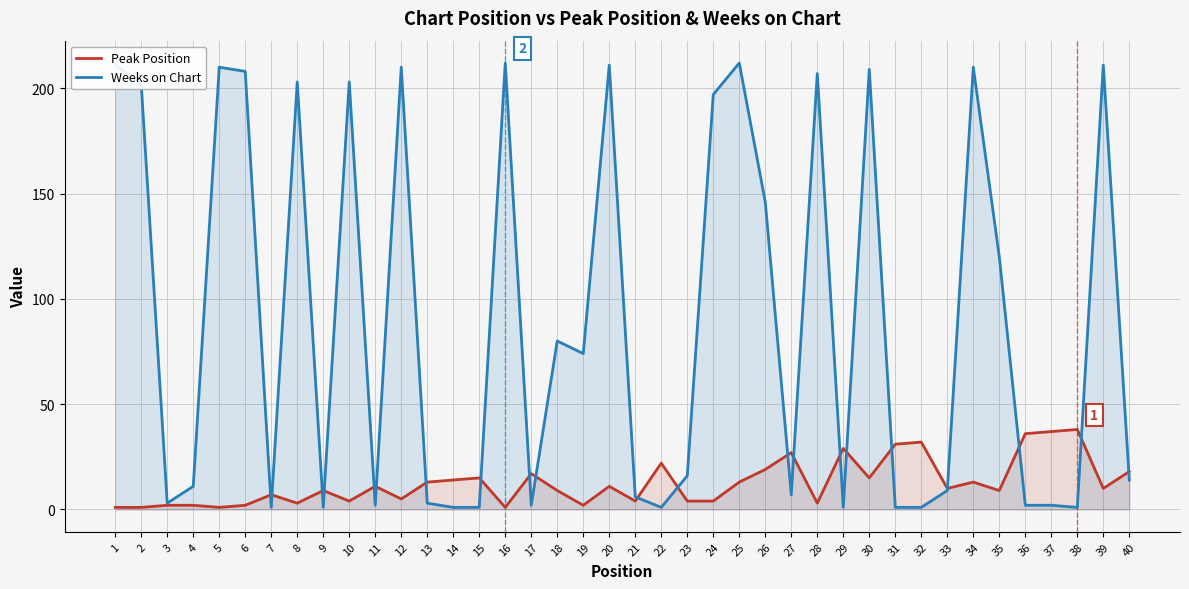

Which series has the largest range (max minus min)?

Weeks on Chart